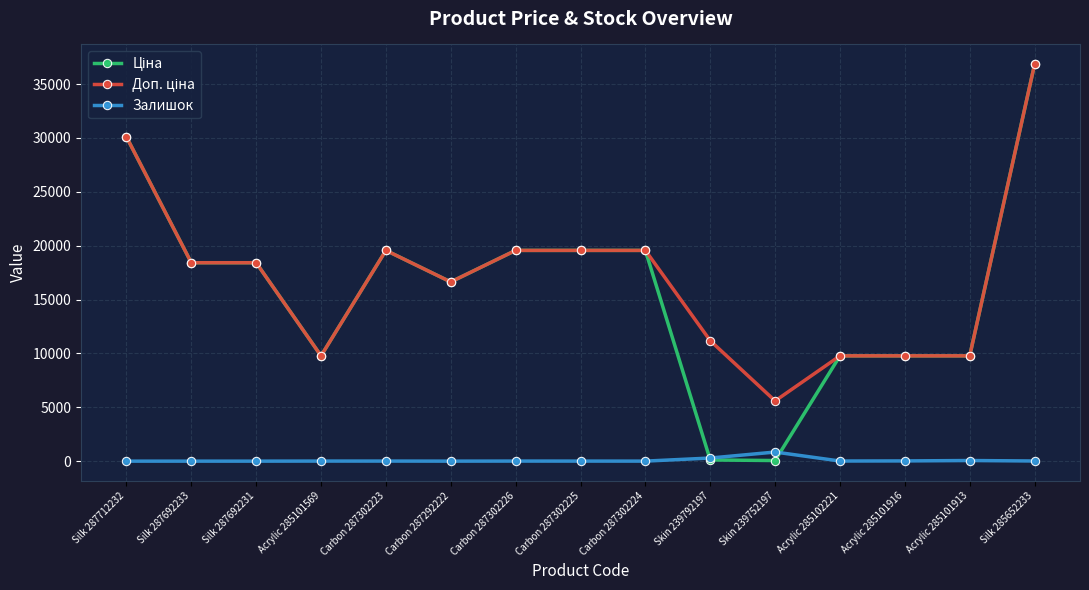

What is the label of the 10th point from the right?

Carbon 287292222